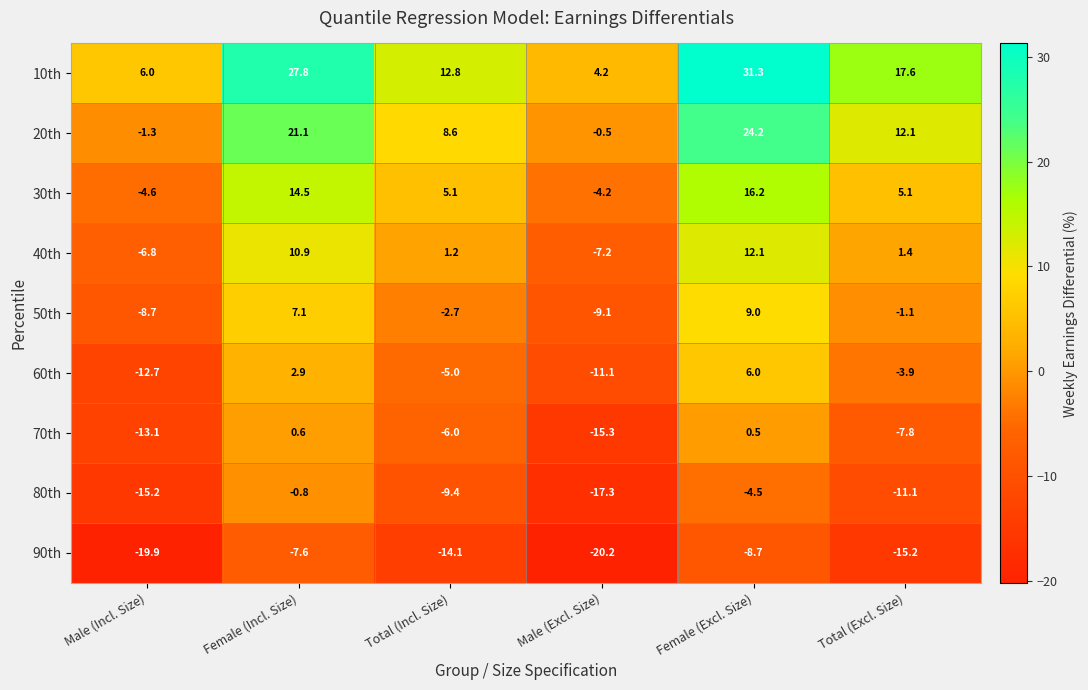

How many data points does each series have?

6